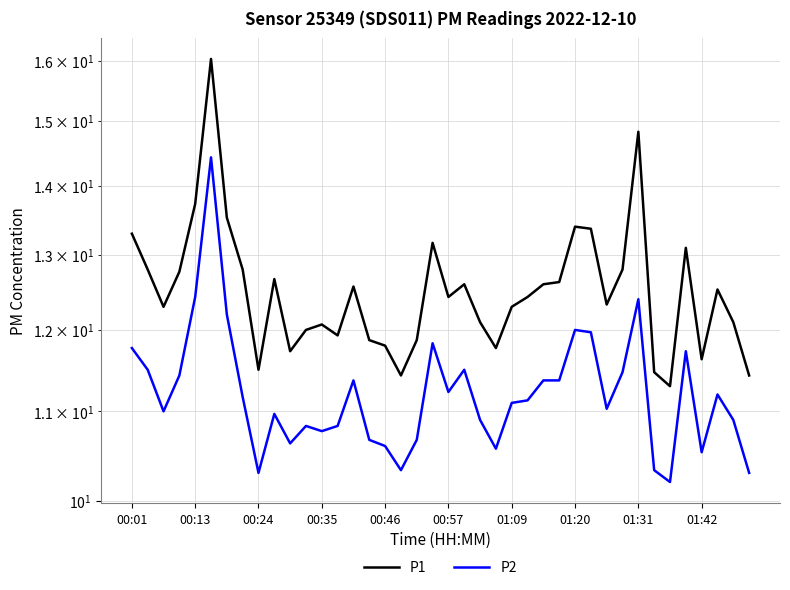

At how many categories does at least one series exceed 12?

27